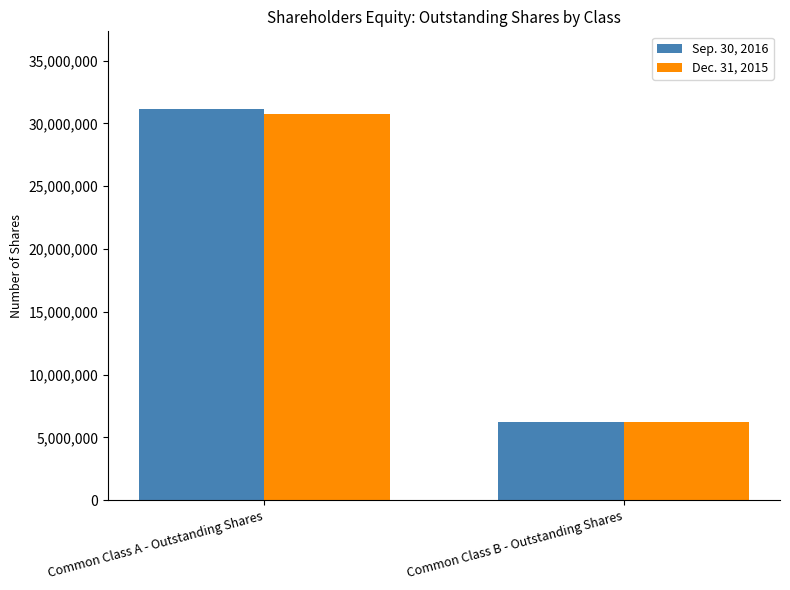

What is the minimum value shown in the chart?

6254895